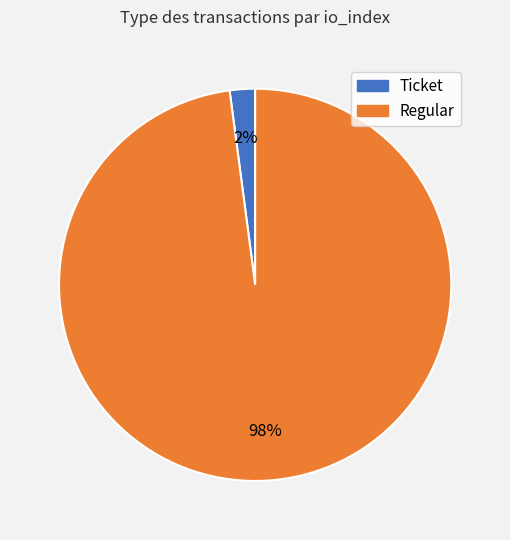

To the nearest percent, what is the difference between the largest and smallest slice percentages?

96%